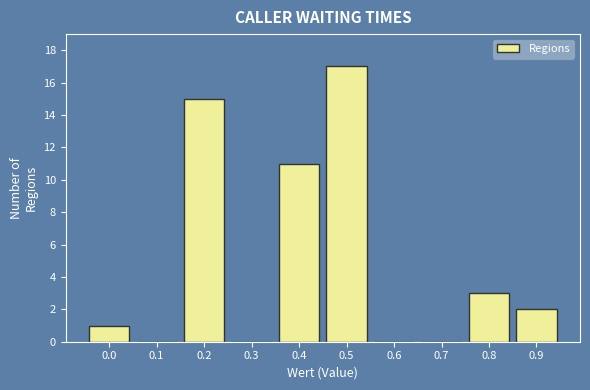

Reading right to left, extract all data points from this chart.

0.9=2	0.8=3	0.7=0	0.6=0	0.5=17	0.4=11	0.3=0	0.2=15	0.1=0	0.0=1